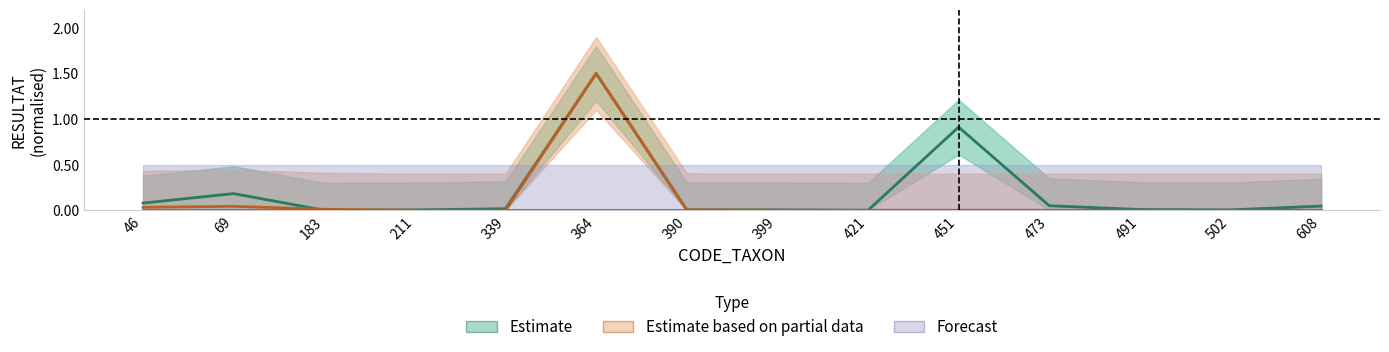

Between 46 and 421, which is larger?

46